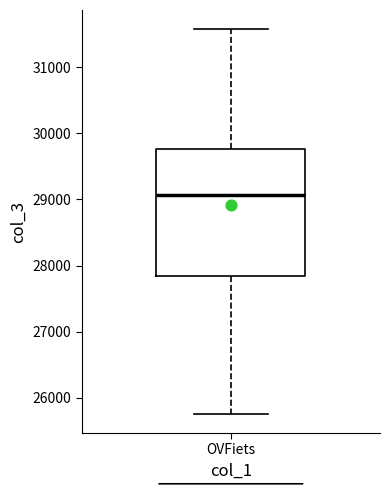

Transcribe this box plot: give where the median line is, the range the box spans, and where the two whiskers end, as read against the y-axis. The values are not printed on the chart, so give them approximately, as read against the axis.

median 29100, box 27800 to 29800, whiskers 25800 to 31600